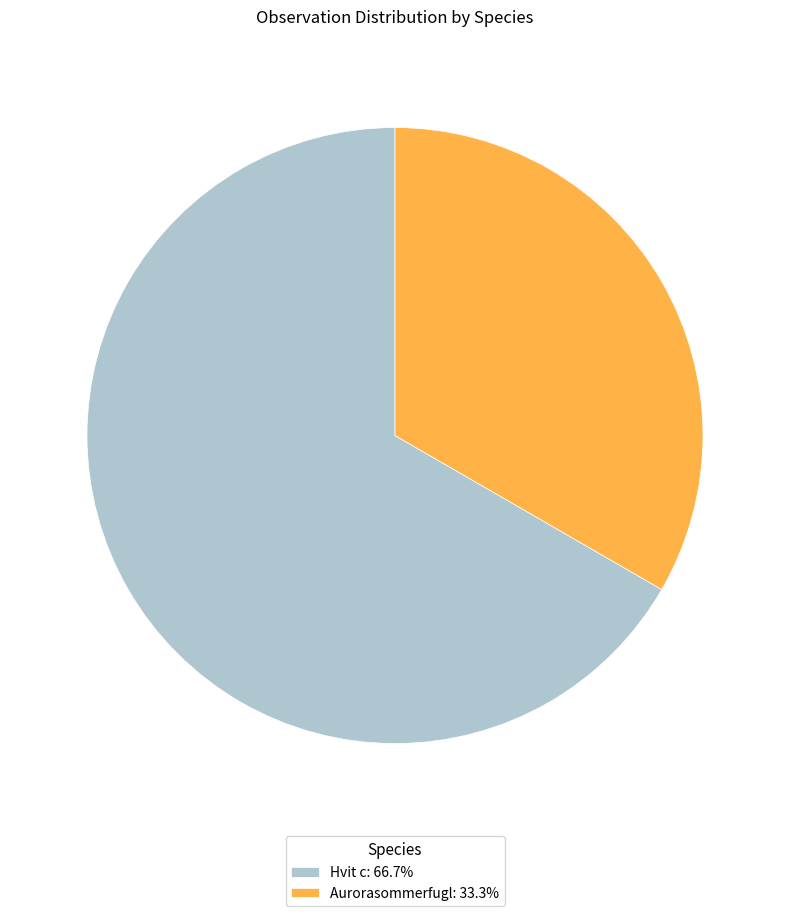

Do Hvit c: 66.7% and Aurorasommerfugl: 33.3% together represent more than half of the pie?

Yes